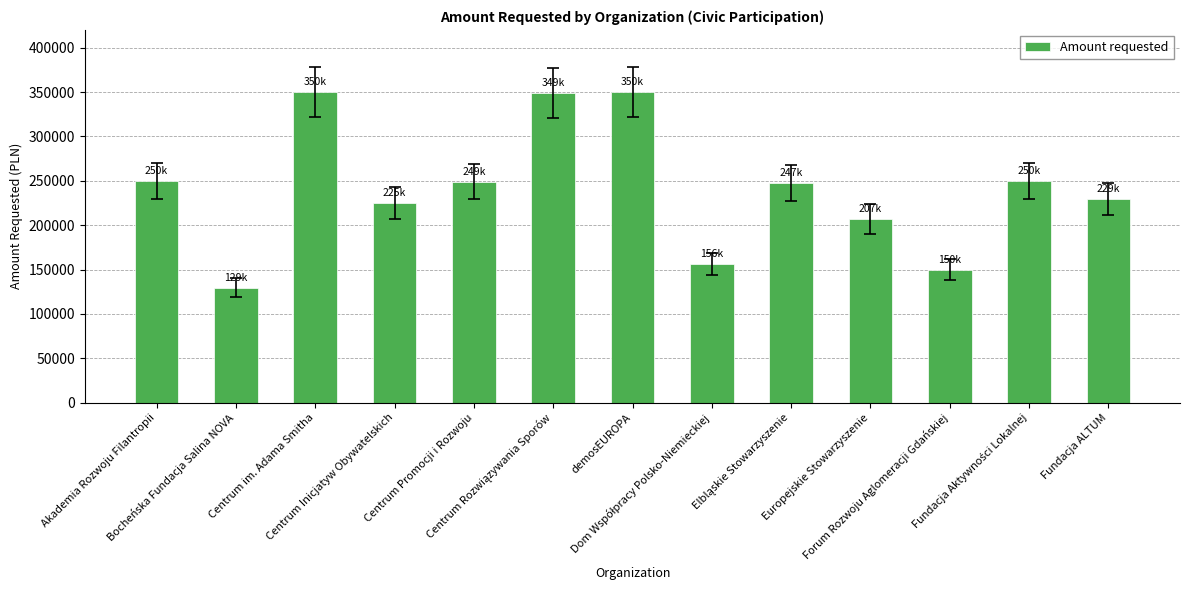

Is it true that the value at Centrum Inicjatyw Obywatelskich is 225000?

True